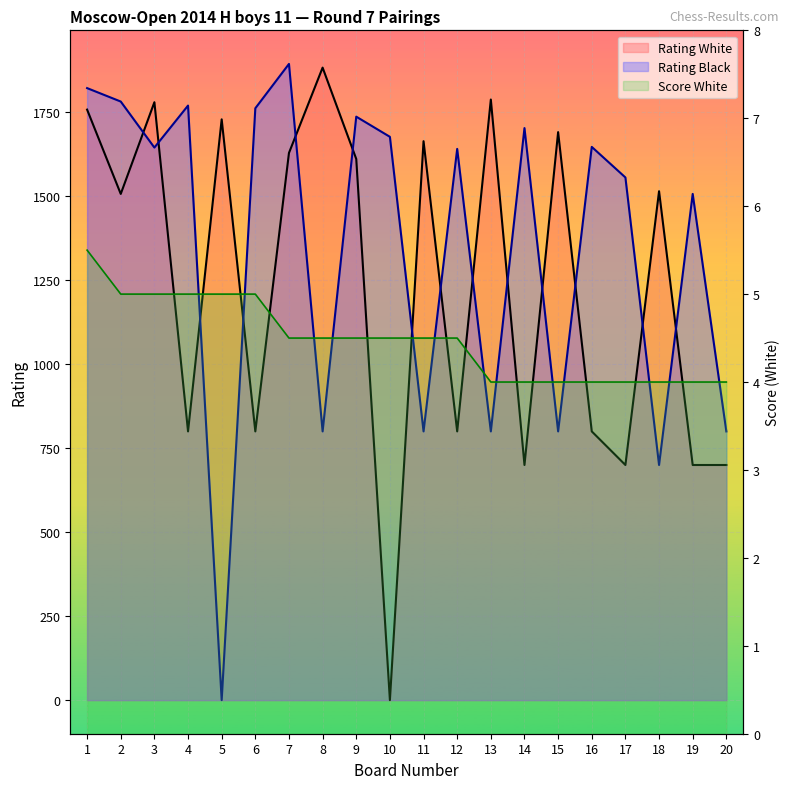

At which label does Rating Black (line) first exceed 1645?

1